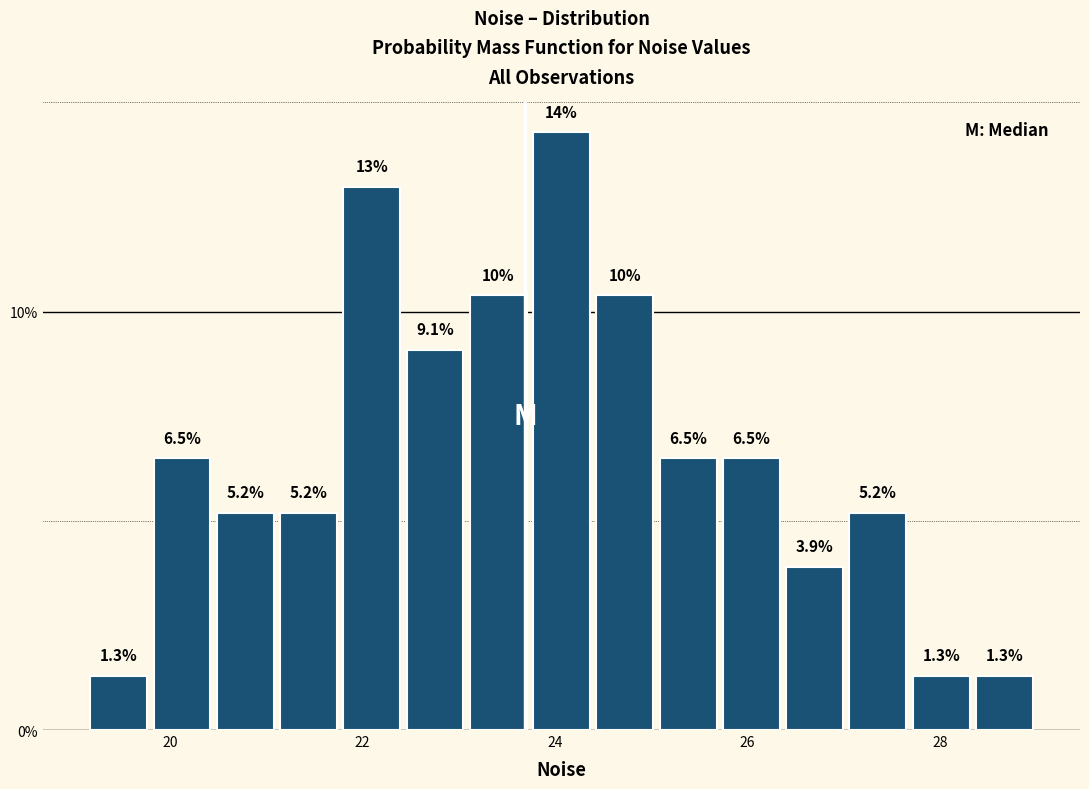

Around what value on the x-axis is the tallest bar? Give the approximate position of its centre, as read against the axis.

24.0